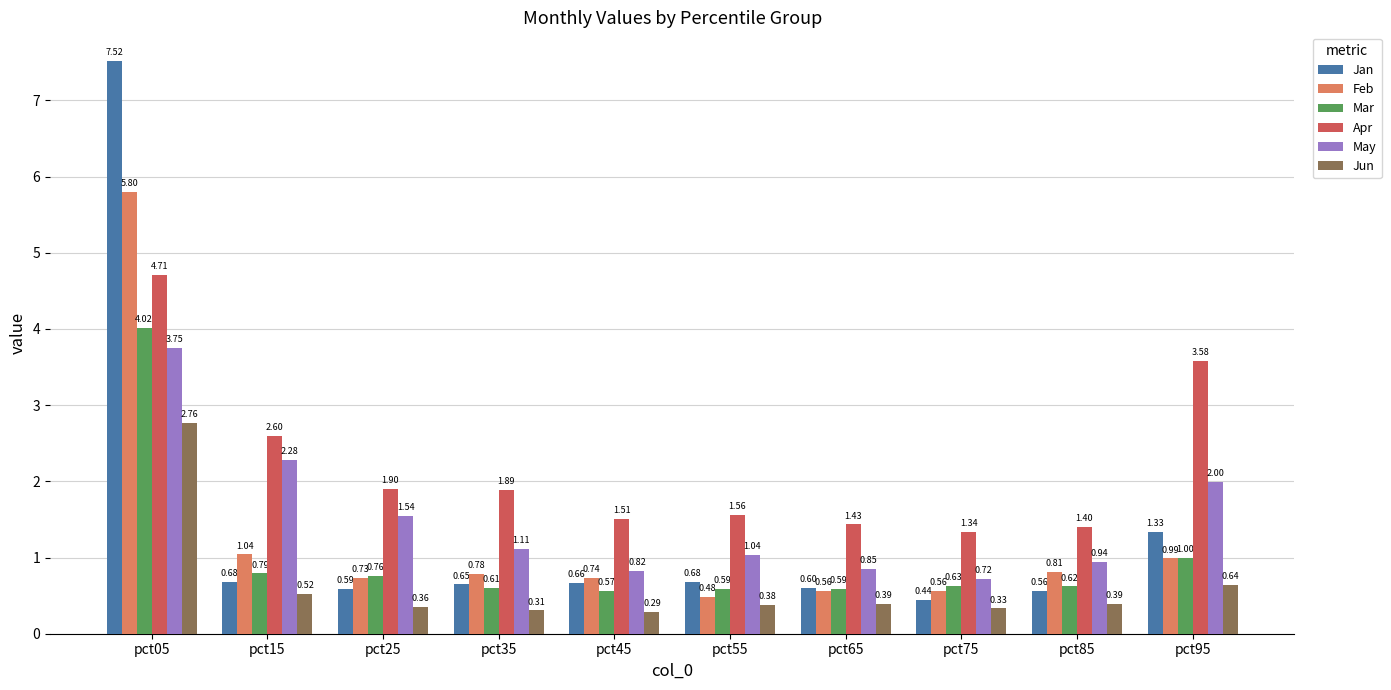

What is the value of the Apr bar at the 3rd from the left?

1.9